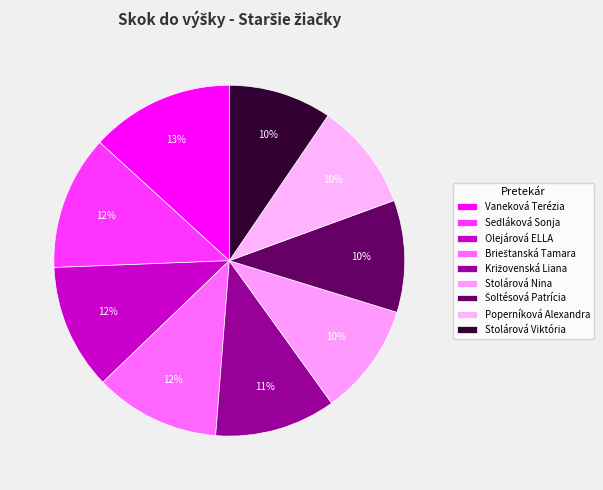

What is the largest slice in the pie chart?

Vaneková Terézia